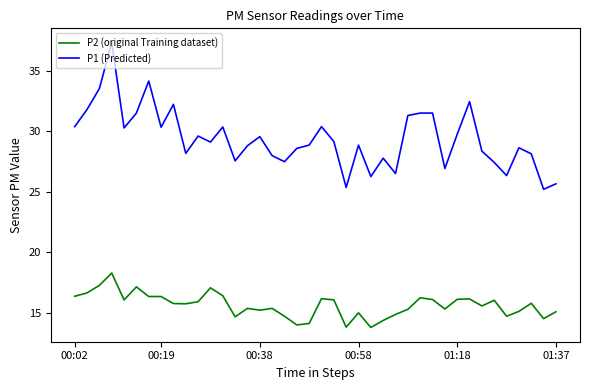

Which series has the largest range (max minus min)?

P1 (Predicted)